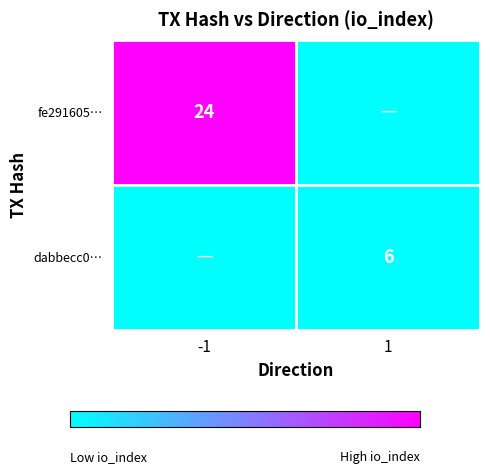

The value of dabbecc0… at 1 is 9. True or false?

False